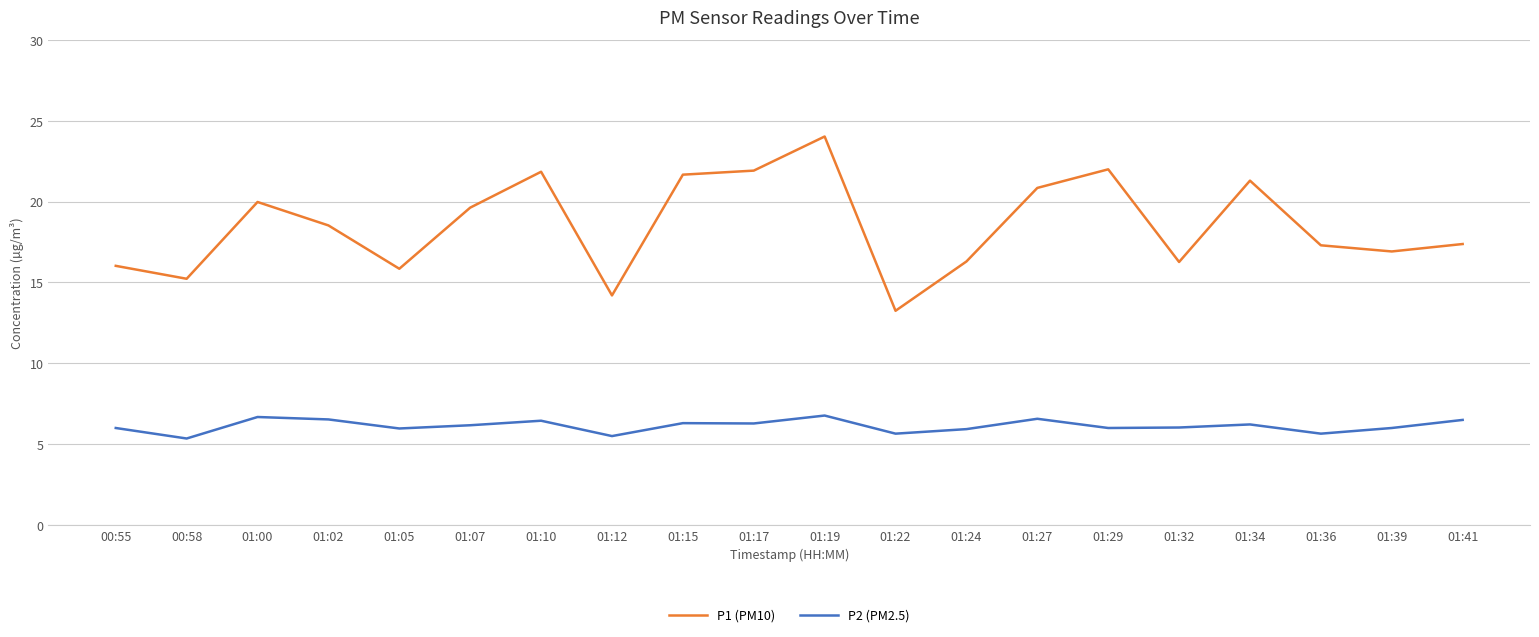

Is the value of P1 (PM10) at 01:34 greater than the value of P2 (PM2.5) at 00:58?

Yes